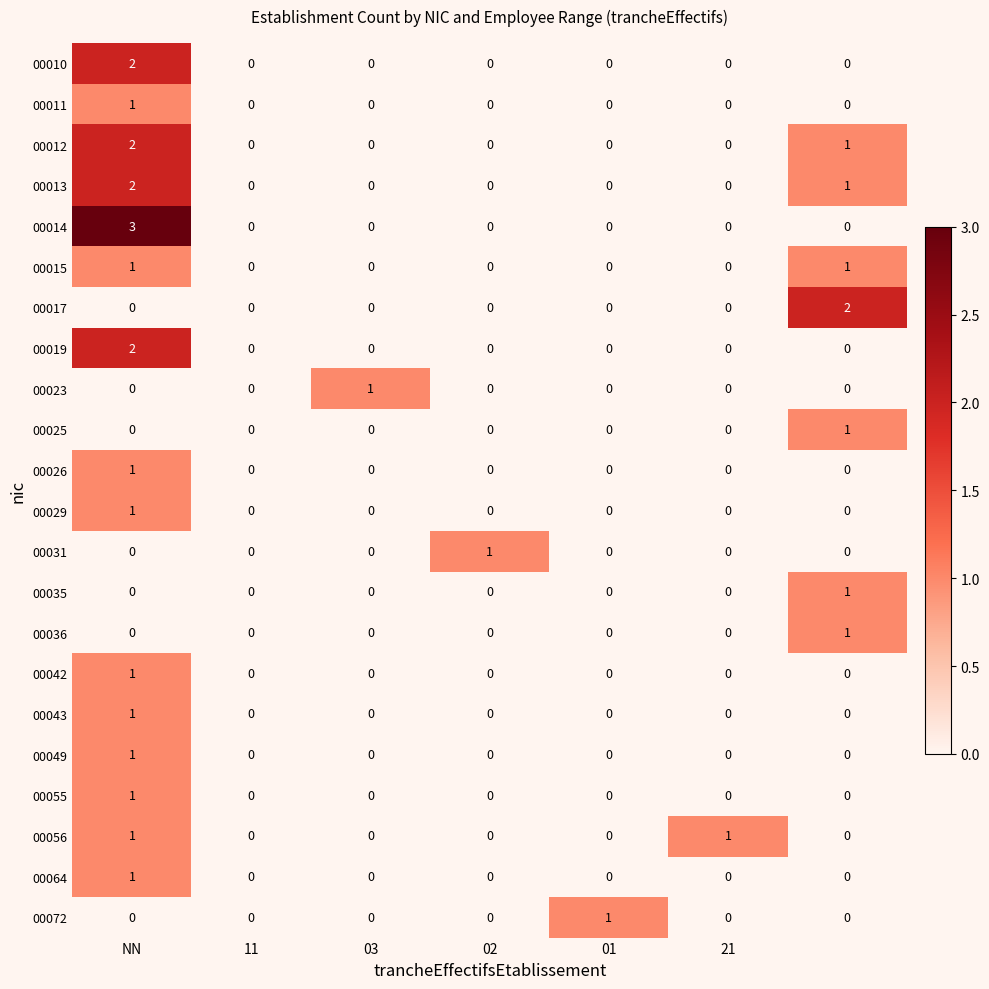

Count the 00064 values in the range 0 to 1.

7